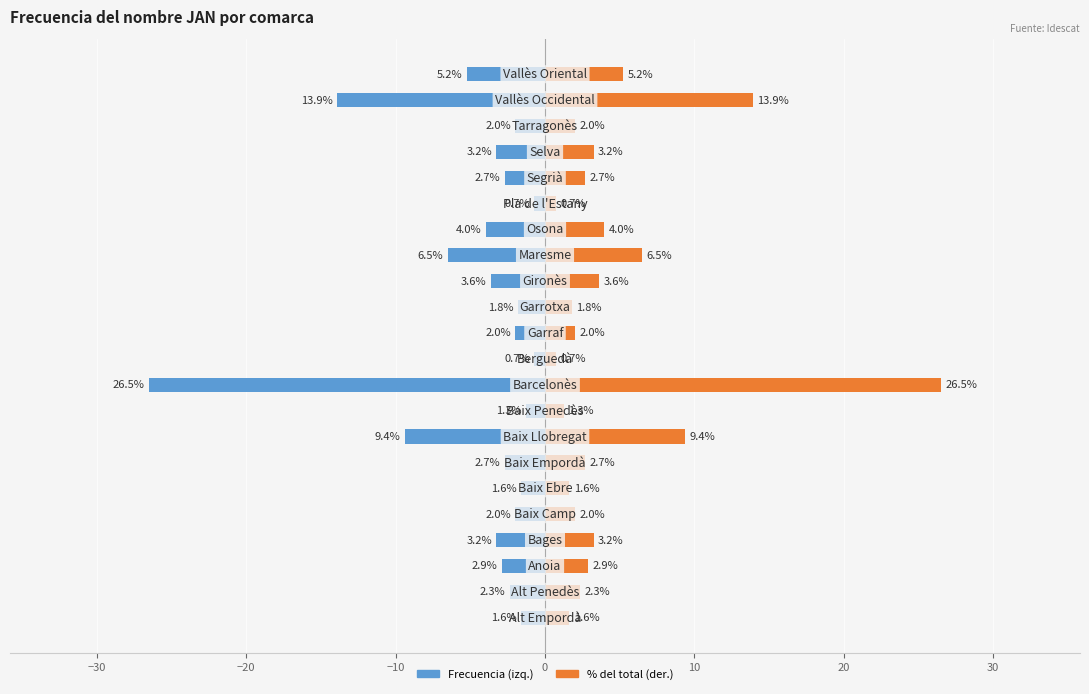

List the series in order of their peak value, lowest first.

Frecuencia, % del total